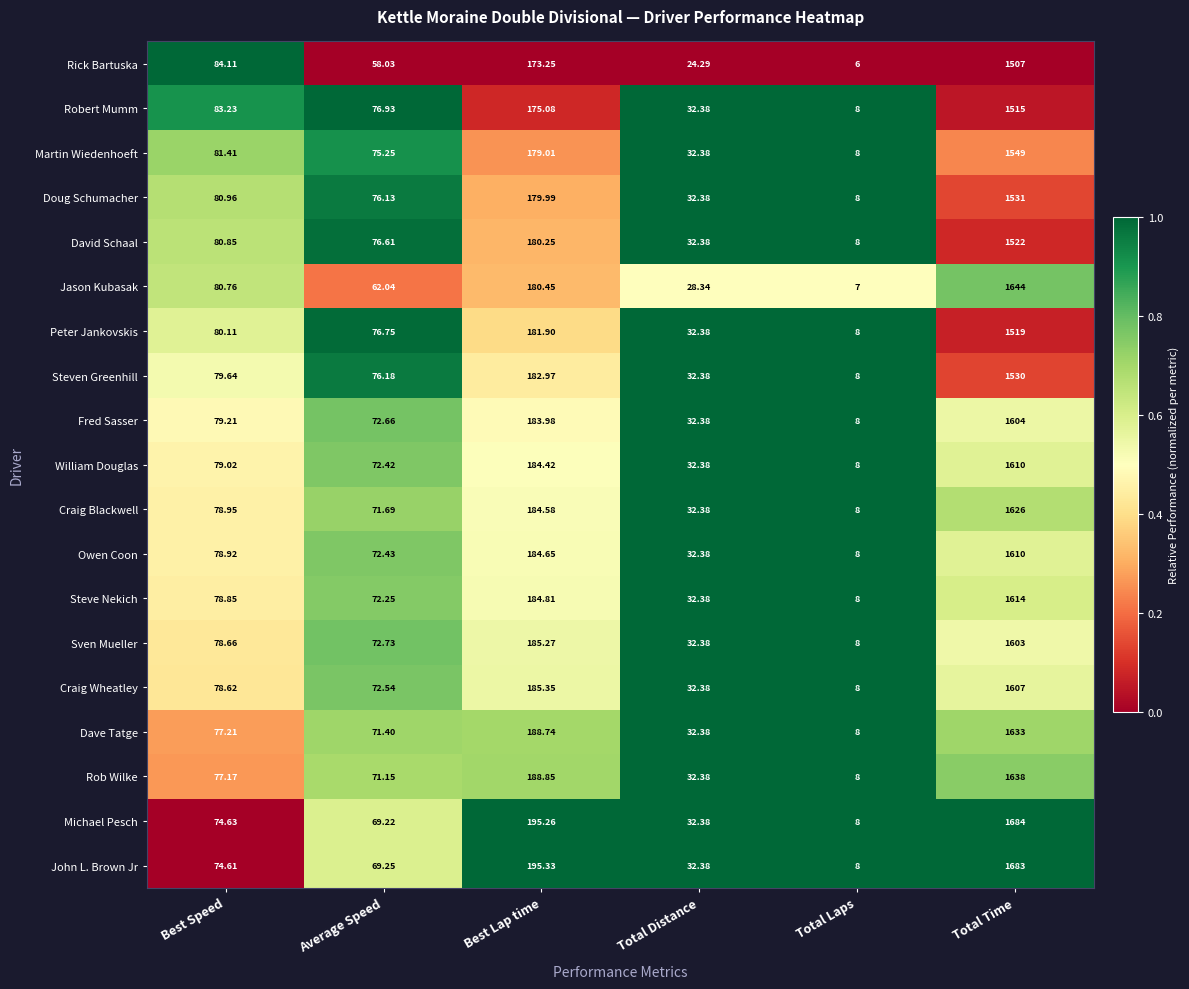

List the labels in order of Rick Bartuska value, largest first.

Total Time, Best Lap time, Best Speed, Average Speed, Total Distance, Total Laps